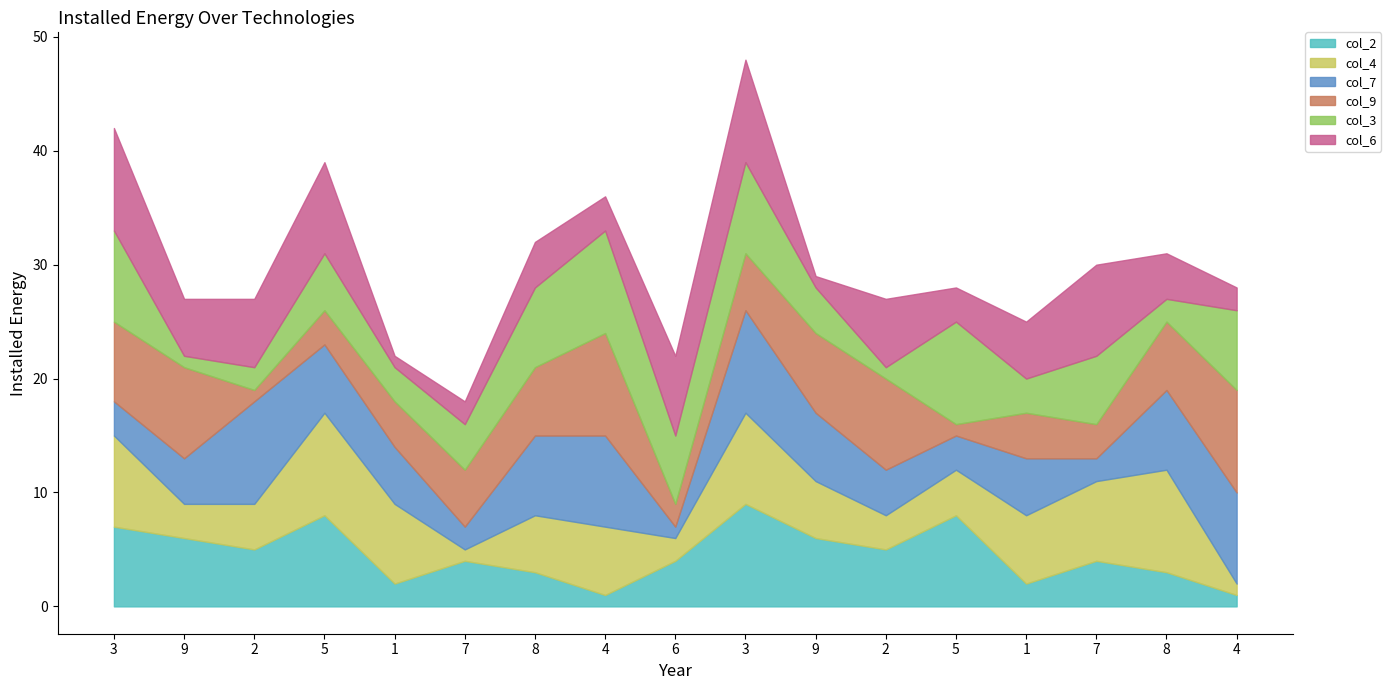

Which label corresponds to the smallest value in the chart?

4